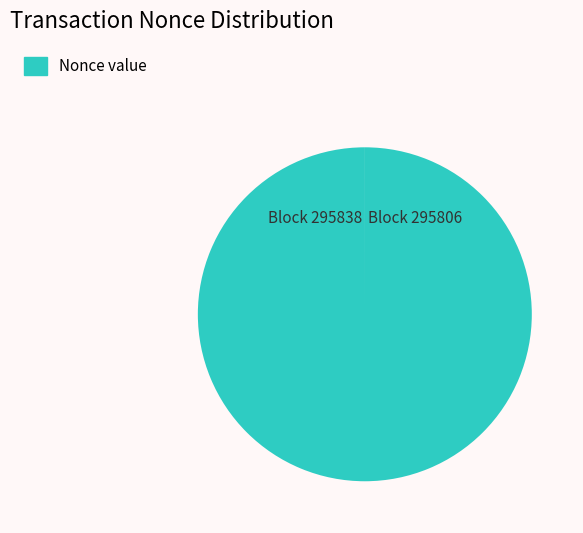

Is there a majority slice in this chart?

Yes